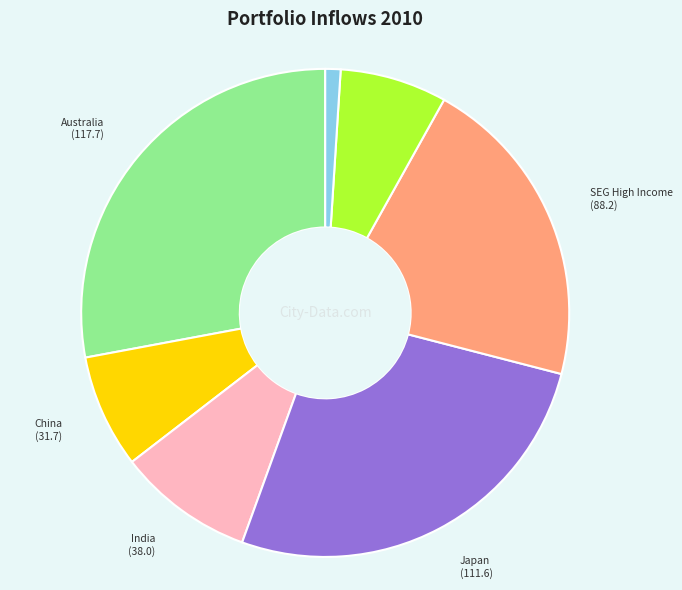

Is there a majority slice in this chart?

No